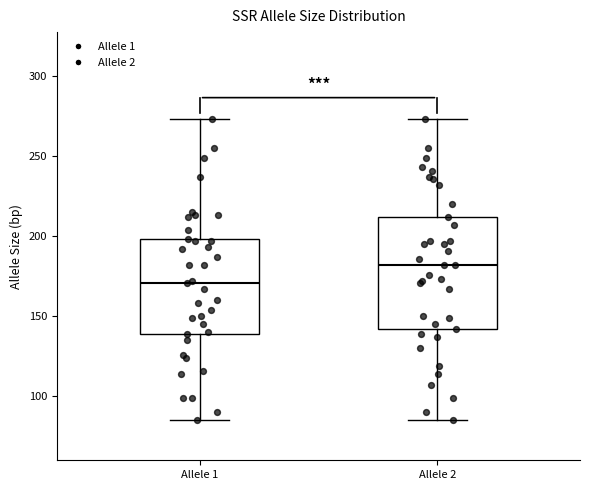

Comparing the boxes themselves (not the whiskers), which one is the tallest?

Allele 2